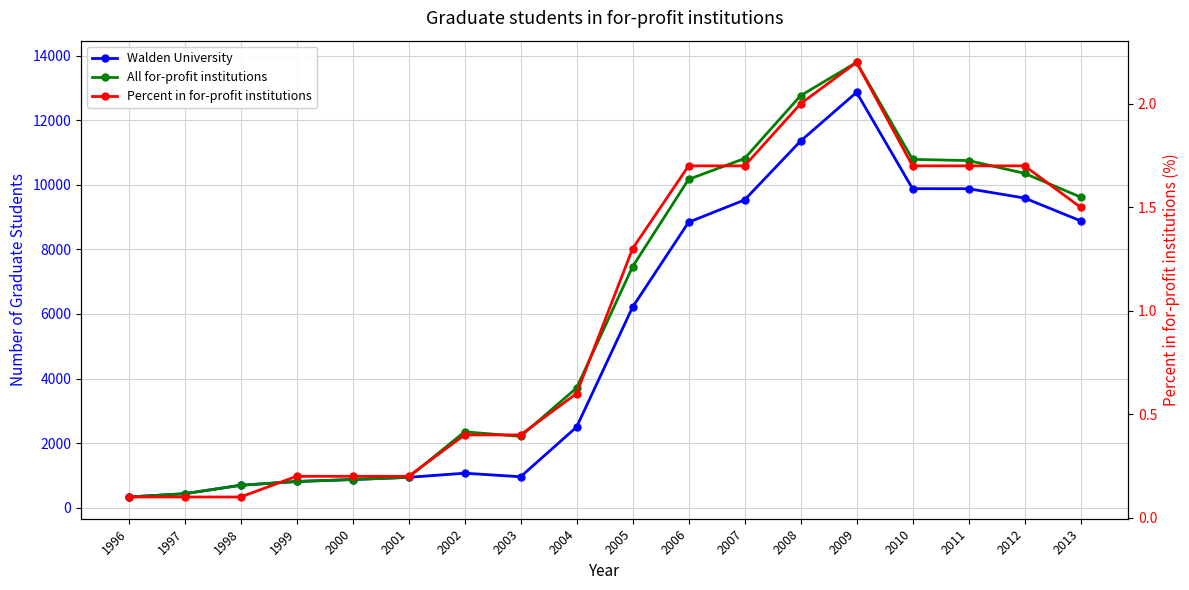

At which category does the chart reach its peak across all series?

2009